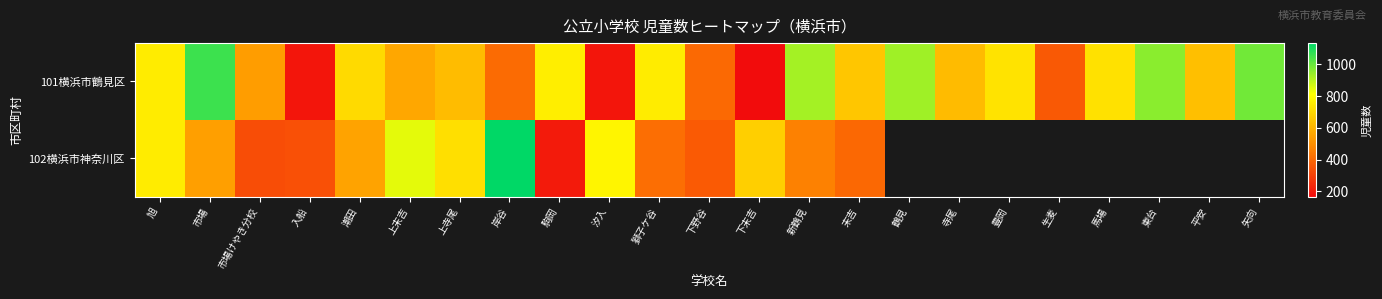

At how many categories does at least one series exceed 380?

21